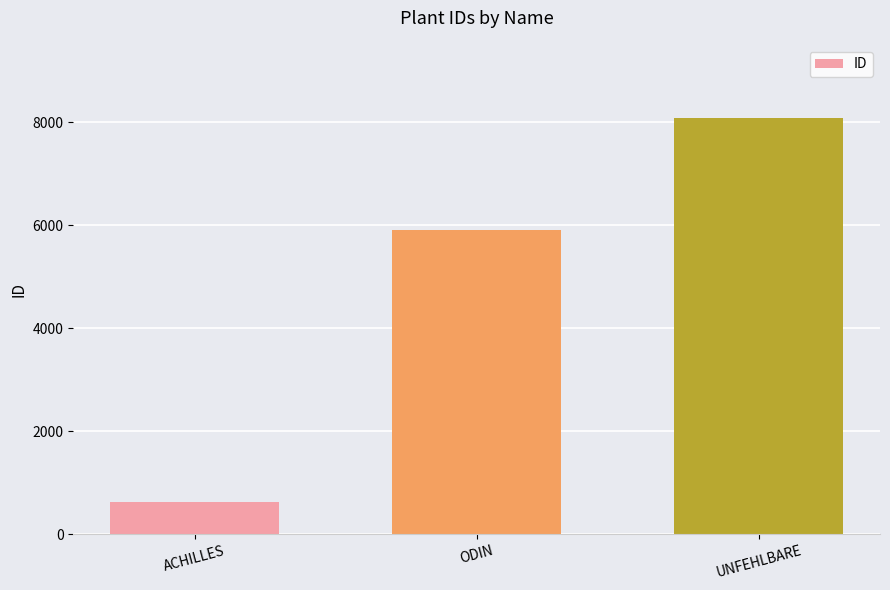

How many data points does each series have?

3